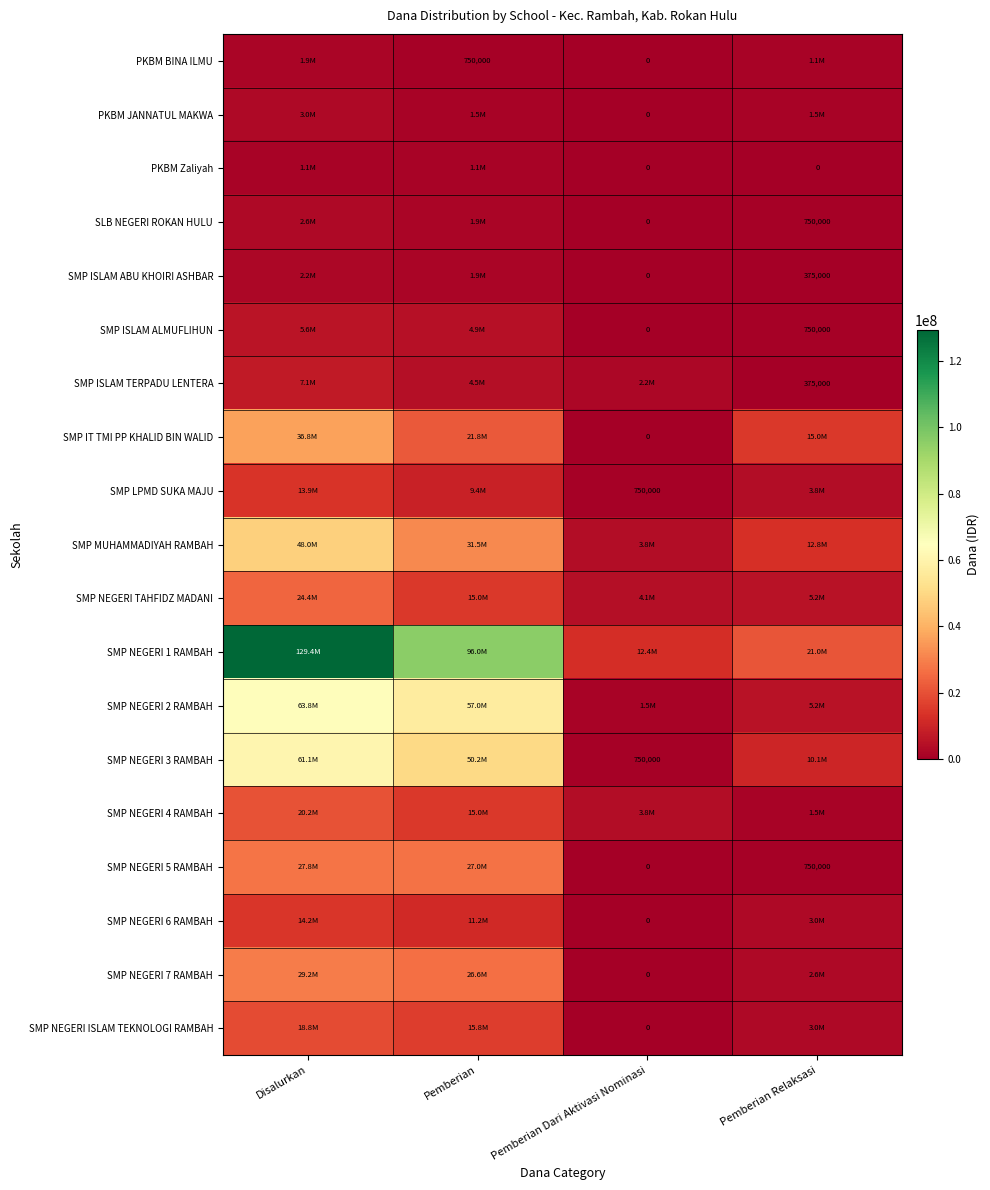

What is the highest value of the SMP NEGERI 5 RAMBAH series?

27750000